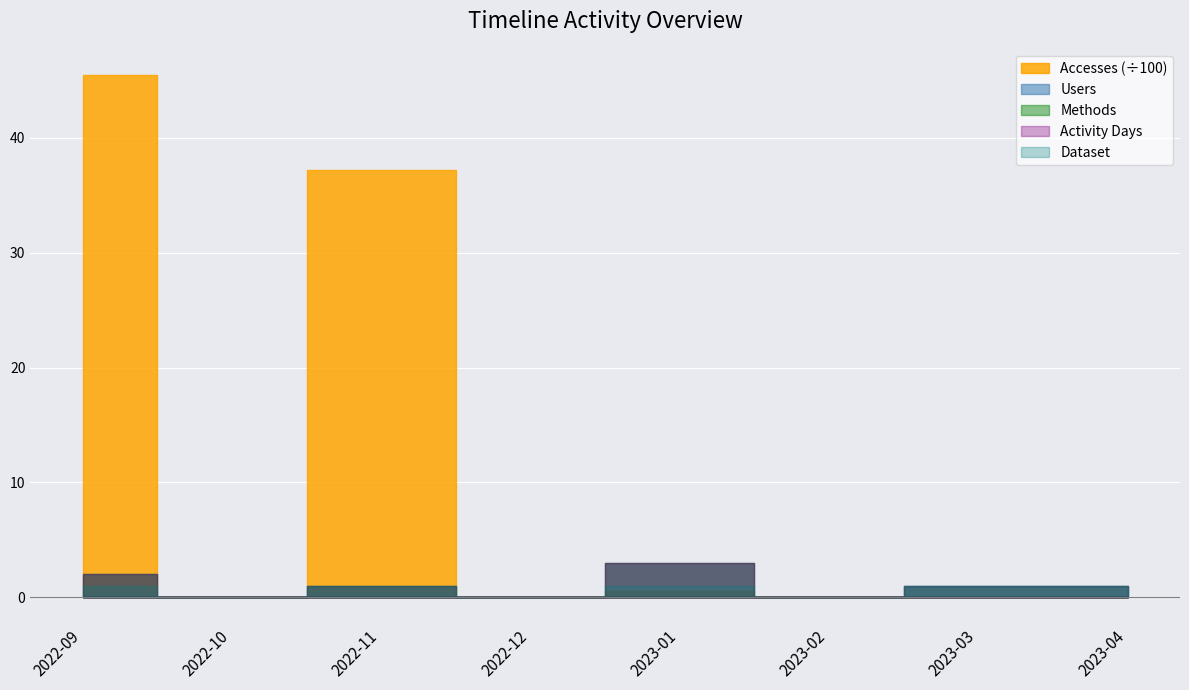

At which category is the sum across all series the highest?

2022-09